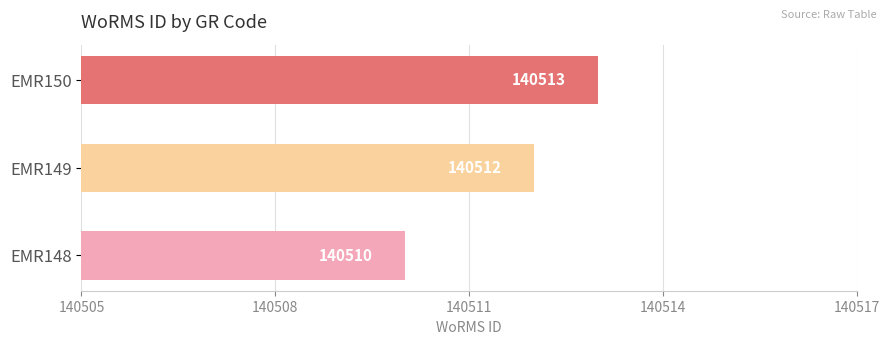

What is the sum of all values?

421535